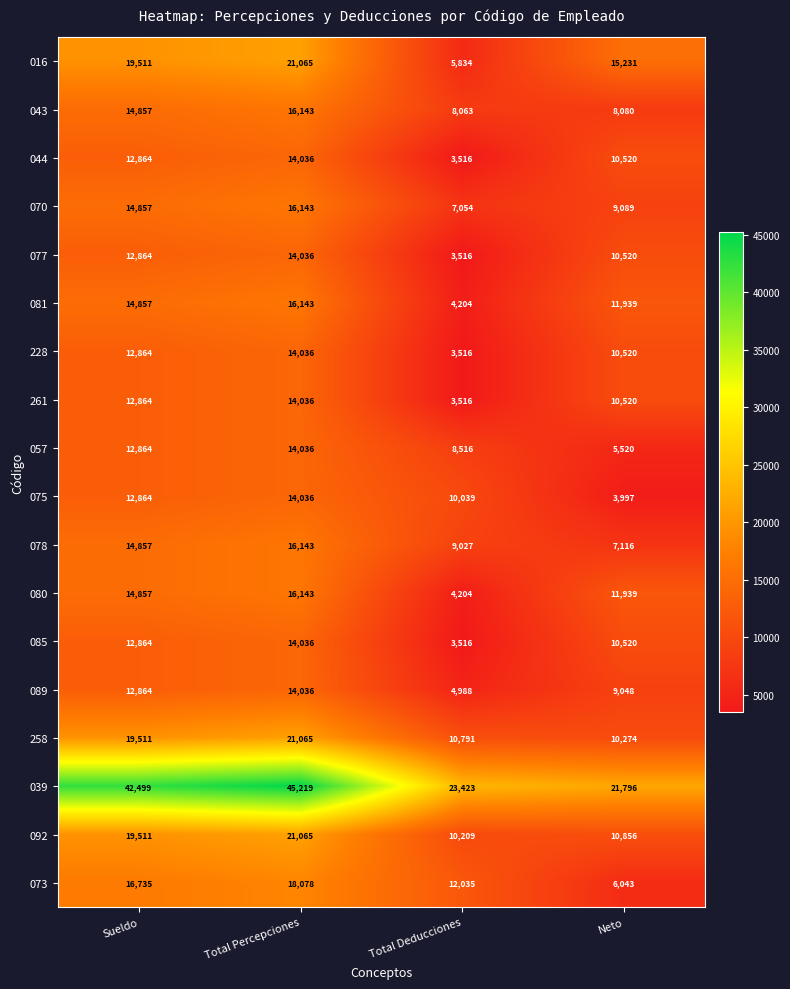

What is the difference between the 080 values at Total Percepciones and Sueldo?

1286